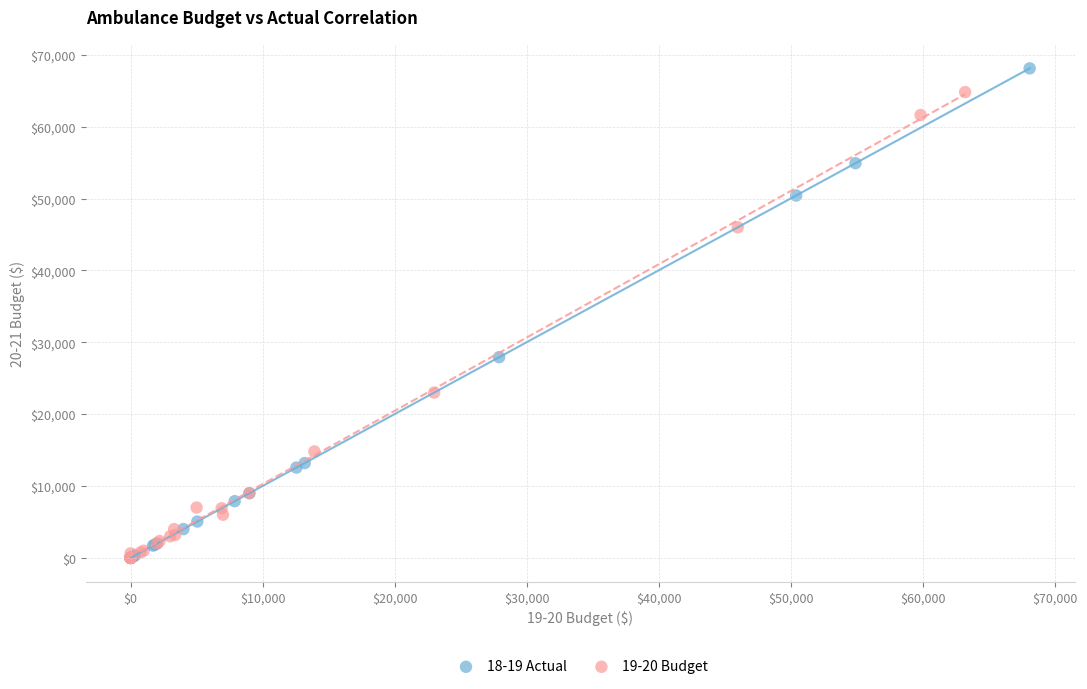

What are all the series names shown in the legend?

18-19 Actual, 19-20 Budget